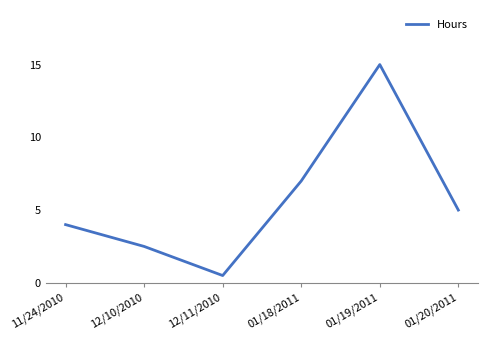

At which label does the data first exceed 5?

01/18/2011